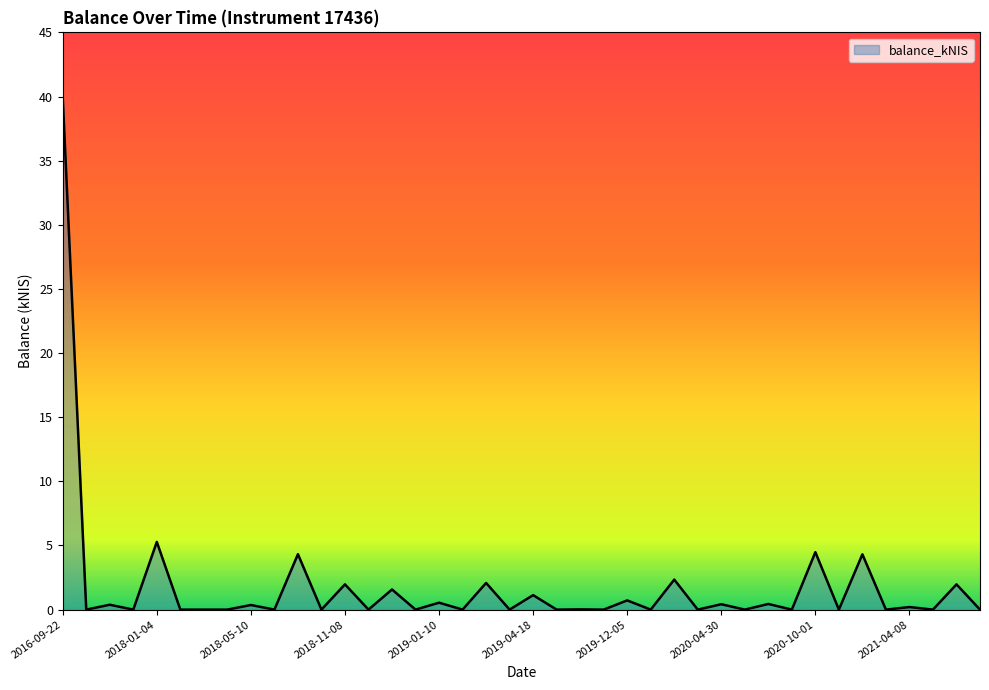

What is the maximum value shown in the chart?

39.9